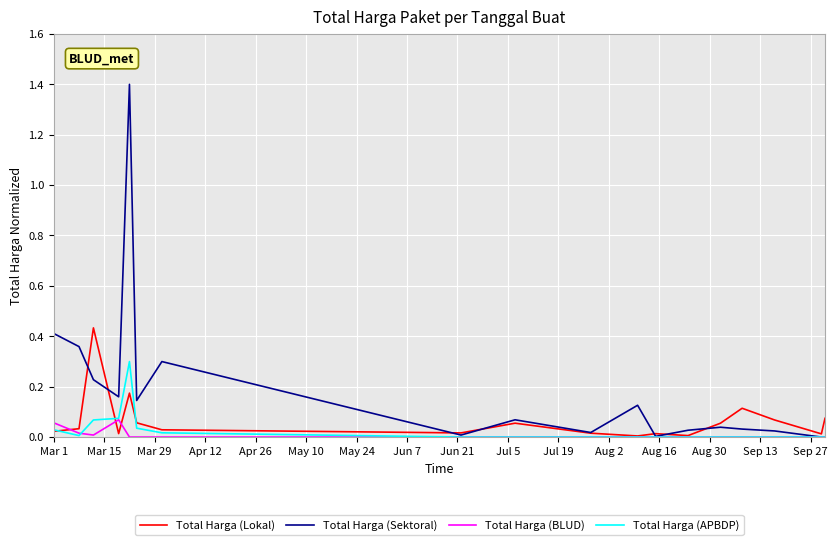

Rank the series by their maximum value, from lowest to highest.

Total Harga (BLUD), Total Harga (APBDP), Total Harga (Lokal), Total Harga (Sektoral)